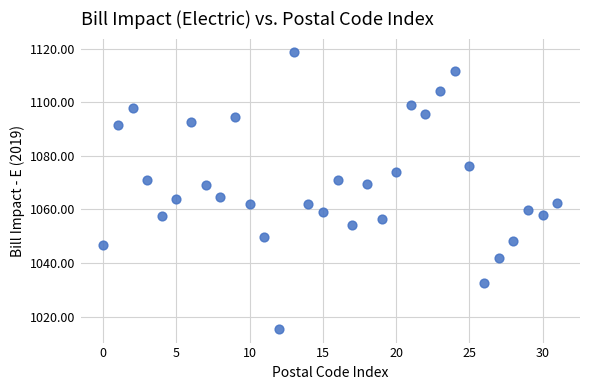

What is the range of Y values (max minus min)?

103.1